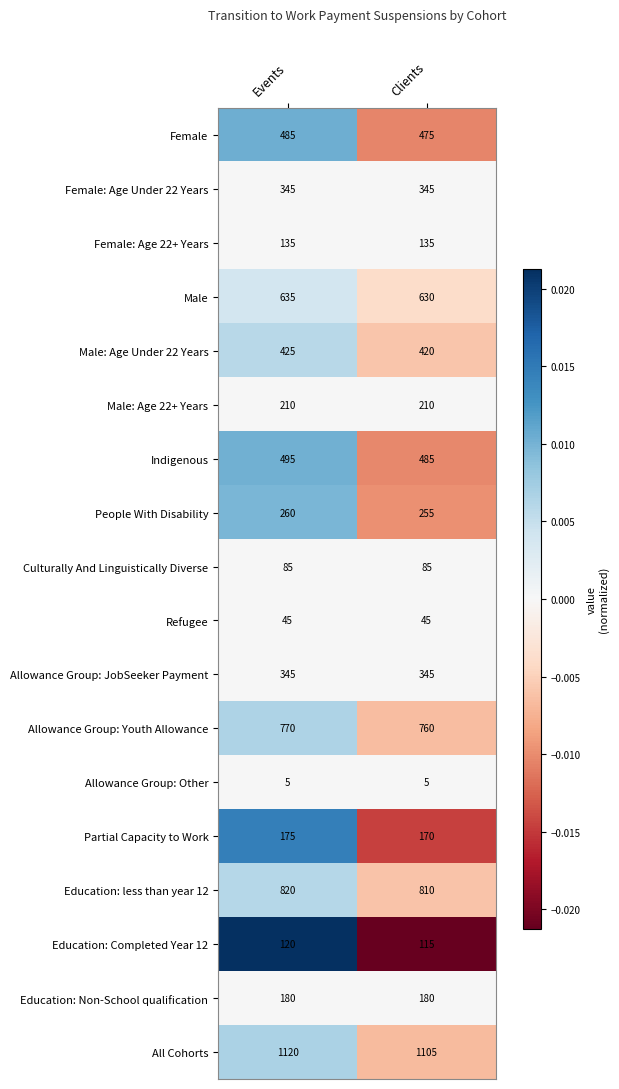

What is the difference between the Education: Completed Year 12 values at Clients and Events?

5